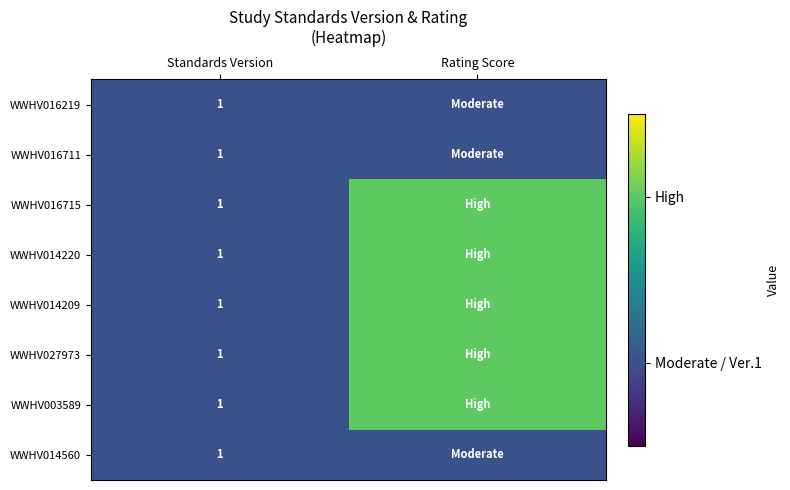

The WWHV016711 series shows 1 at Standards Version. True or false?

True